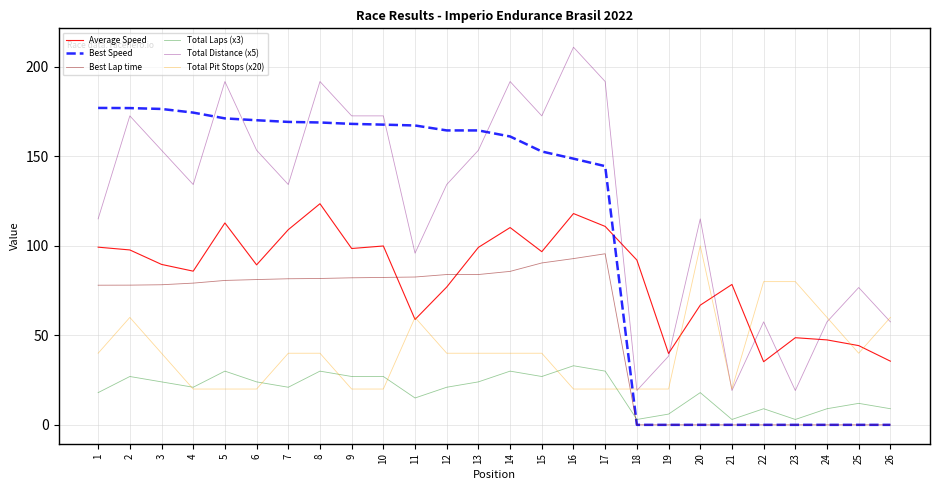

True or false: Average Speed and Best Speed cross at least once.

True